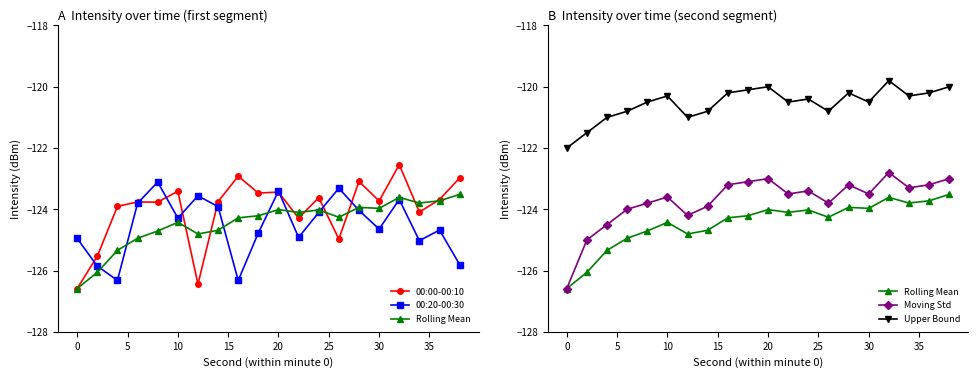

What is the average value of the Rolling Mean series?

-124.5